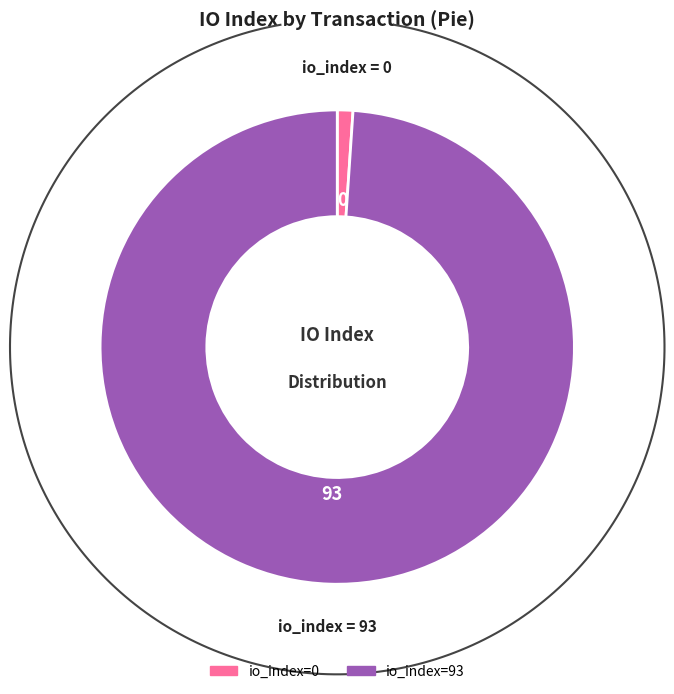

The io_index=93 slice represents 94% of the pie. True or false?

False